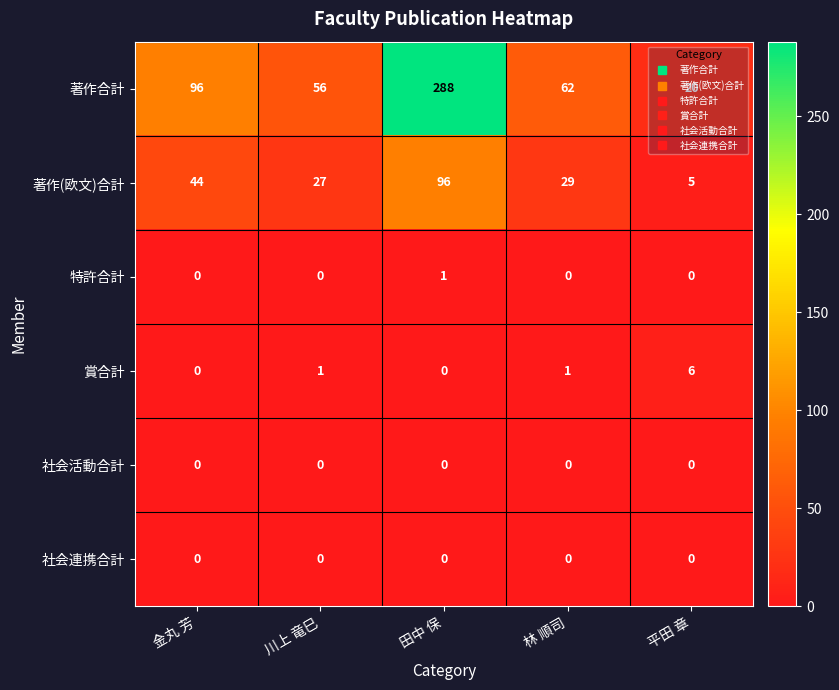

At which category is the sum across all series the highest?

田中 保